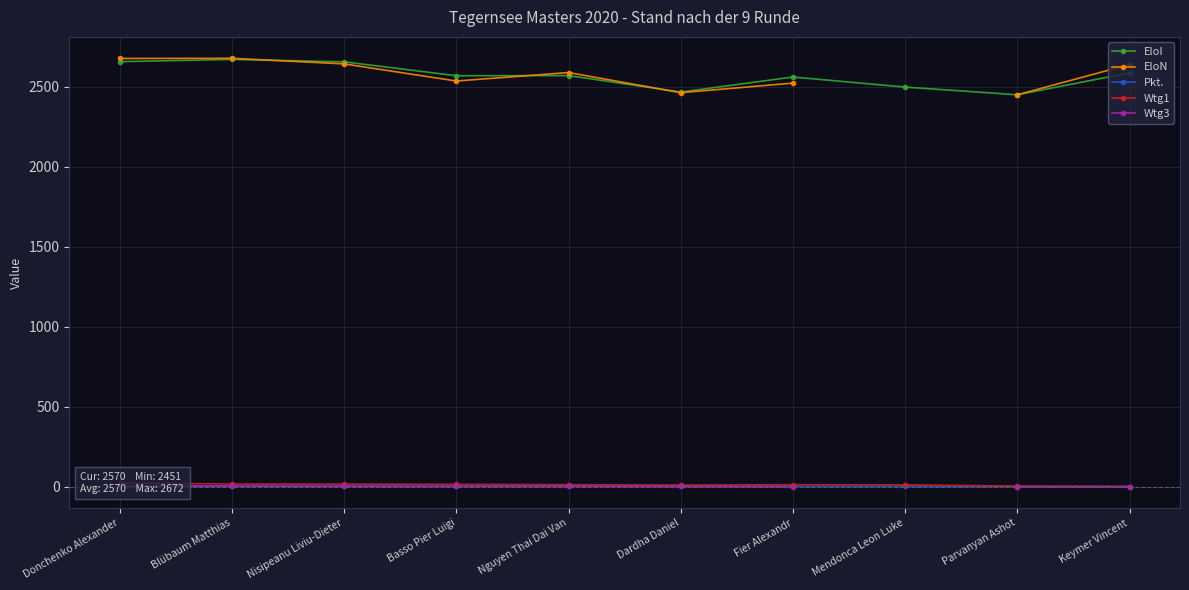

What is the greatest value displayed?

2679.0